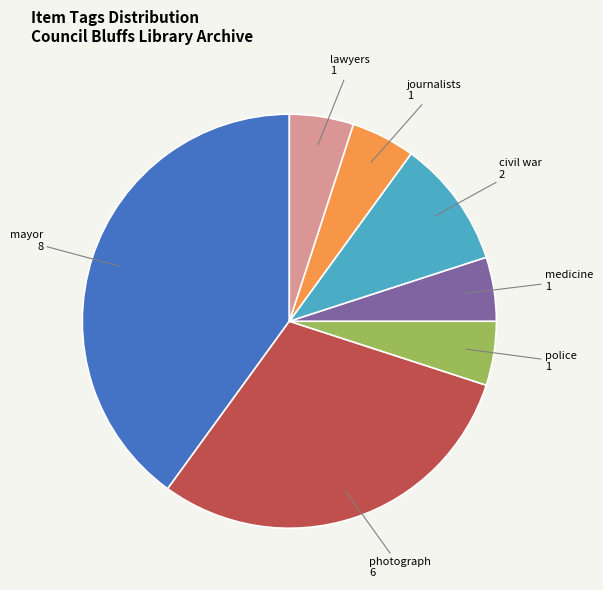

Does any single category account for the majority?

No